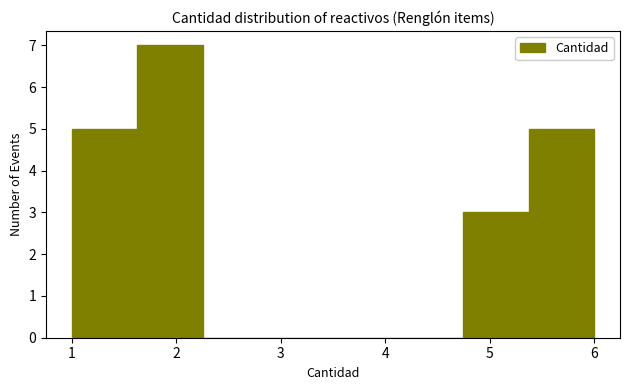

Reading left to right, transcribe this chart: for each bar, give the range it covers on the x-axis and its height. Neither the bar edges nor the heights are printed on the chart, so give them approximately, as read against the axes.

1.0 to 1.6: 5
1.6 to 2.3: 7
2.3 to 2.9: 0
2.9 to 3.5: 0
3.5 to 4.1: 0
4.1 to 4.8: 0
4.8 to 5.4: 3
5.4 to 6.0: 5